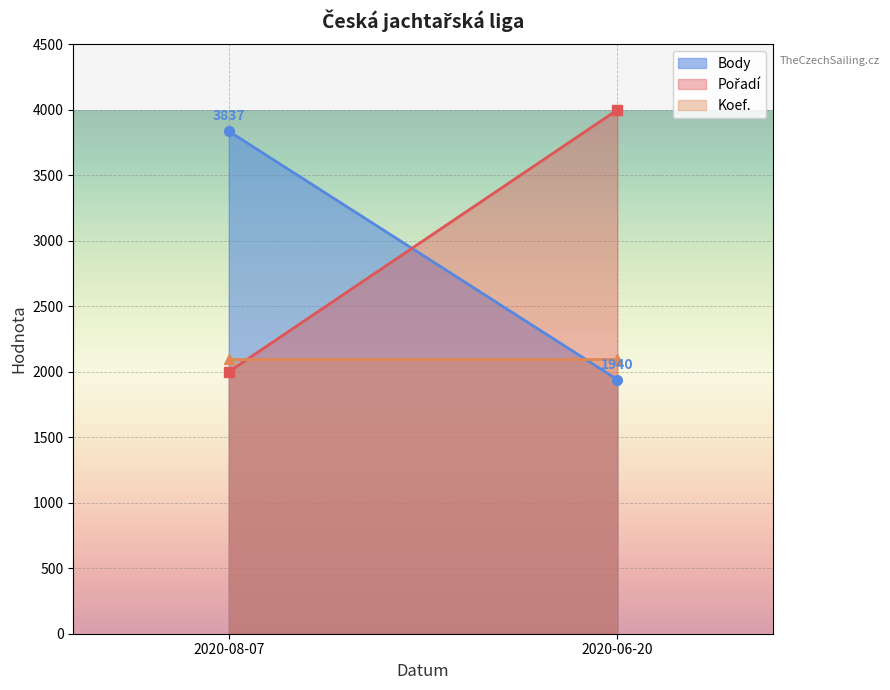

What value does the Koef. series have at 2020-08-07?

2100